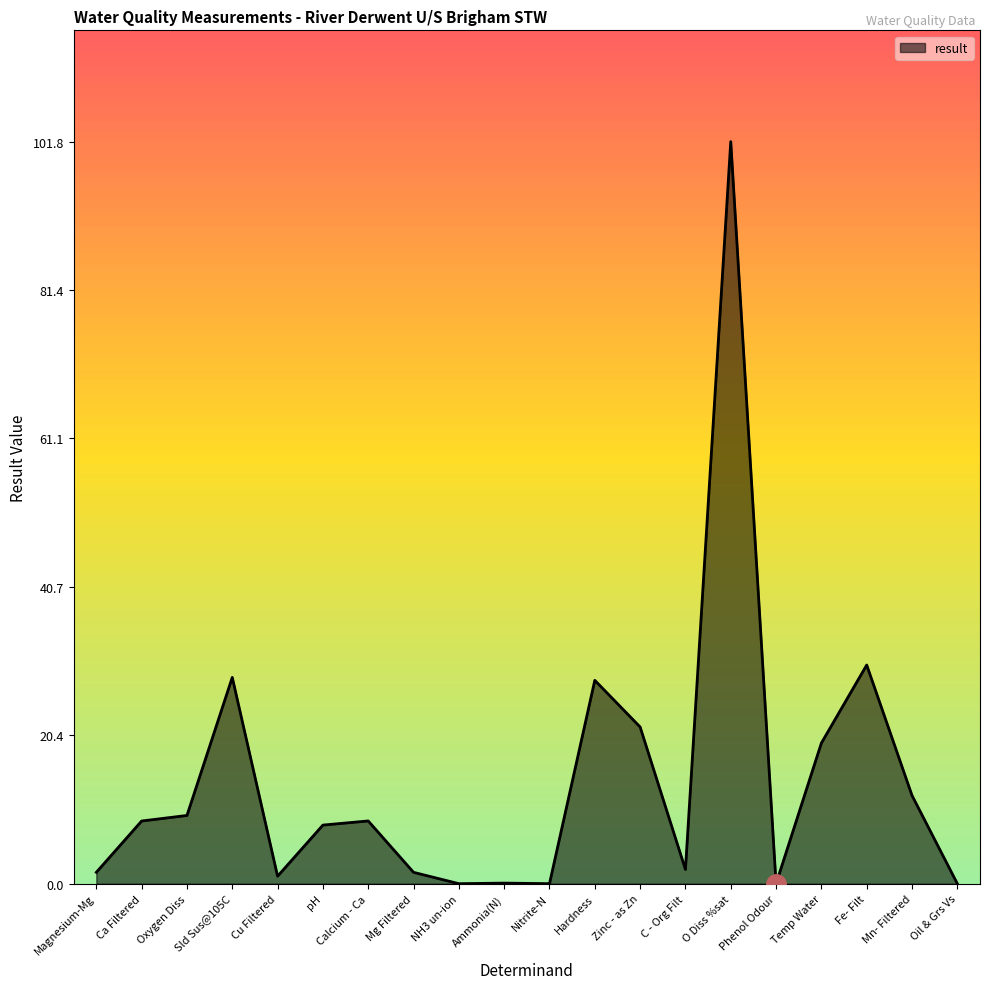

What is the difference between the second highest and second lowest values?

30.0